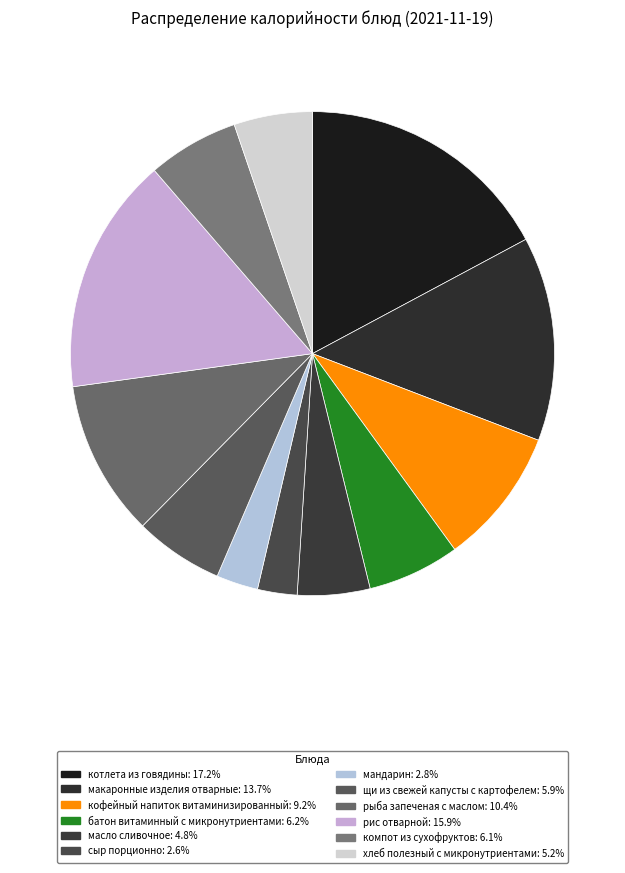

How many slices are in this pie chart?

12